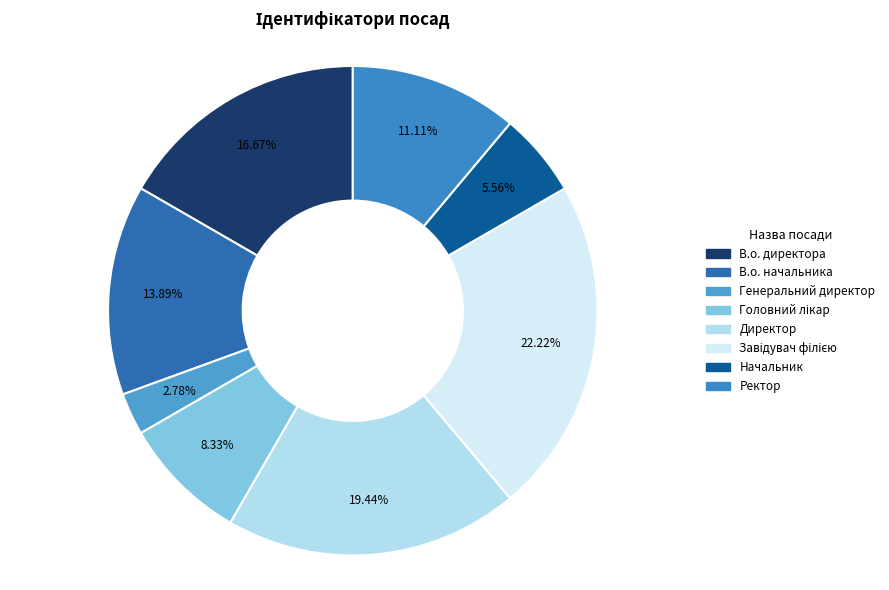

True or false: В.о. директора accounts for 17% of the total.

True